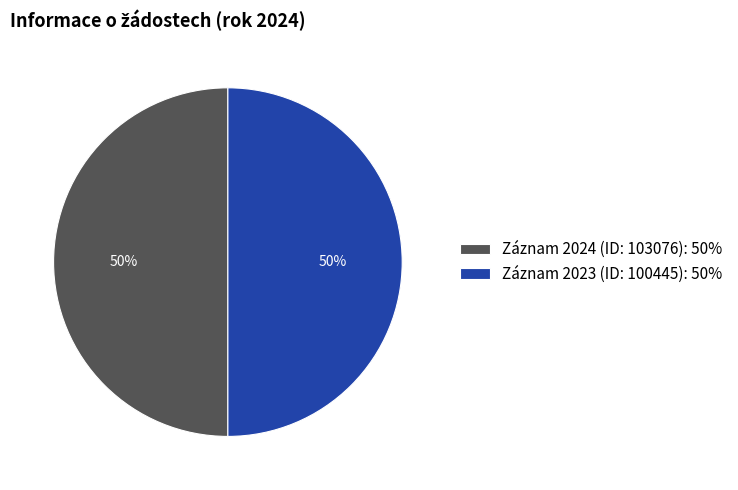

To the nearest percent, what is the combined percentage of Záznam 2024 (ID: 103076): 50% and Záznam 2023 (ID: 100445): 50%?

100%